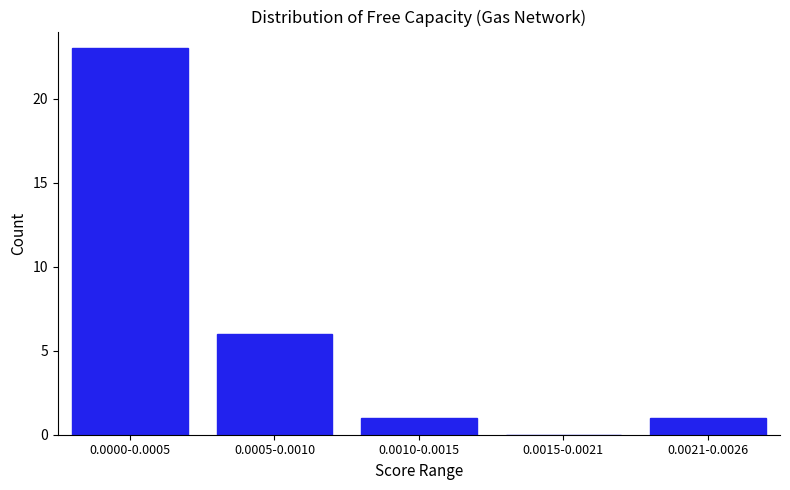

Reading left to right, extract all data points from this chart.

0.0000-0.0005=23	0.0005-0.0010=6	0.0010-0.0015=1	0.0015-0.0021=0	0.0021-0.0026=1